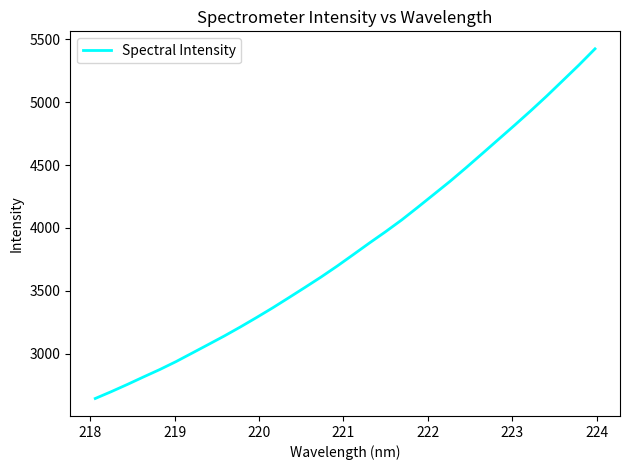

What is the difference between the maximum and minimum values?

2781.7